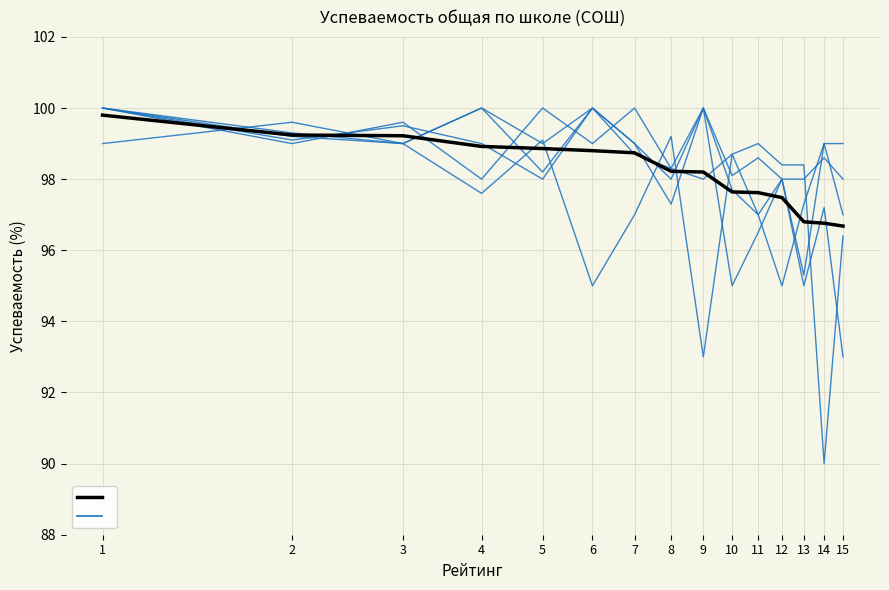

What is the value of the 7th point from the left?

98.7